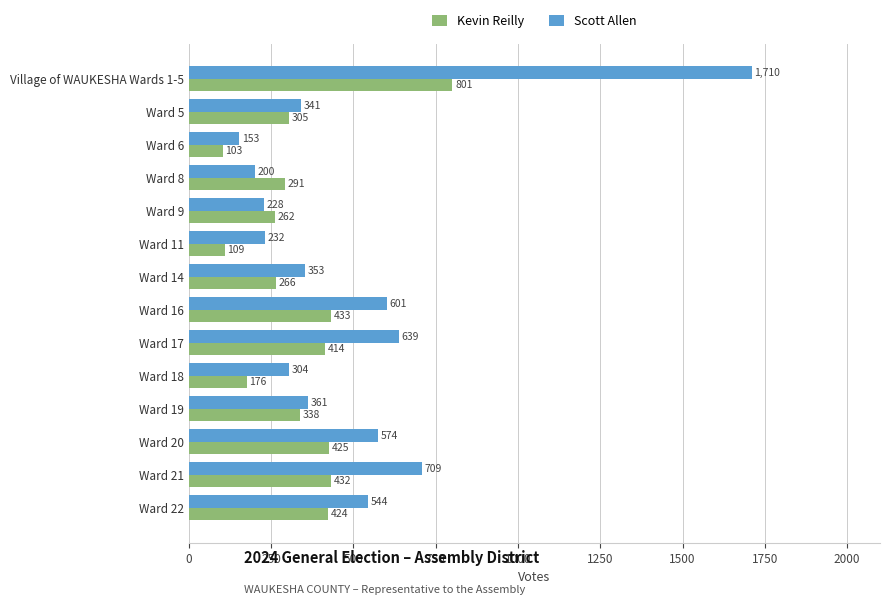

What is the sum of all Kevin Reilly values?

4779